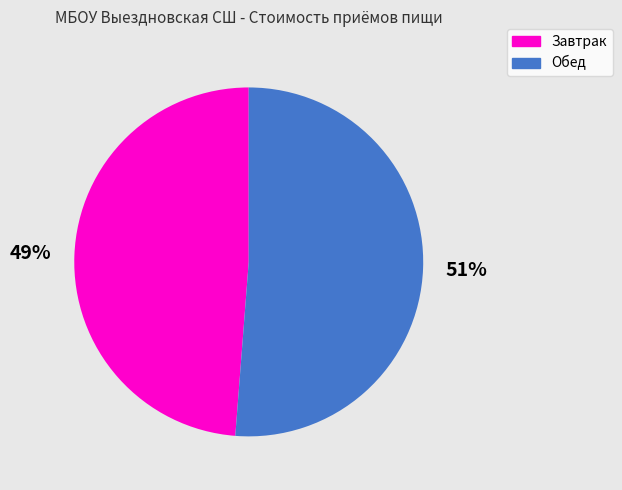

To the nearest percent, what is the average slice percentage?

50%